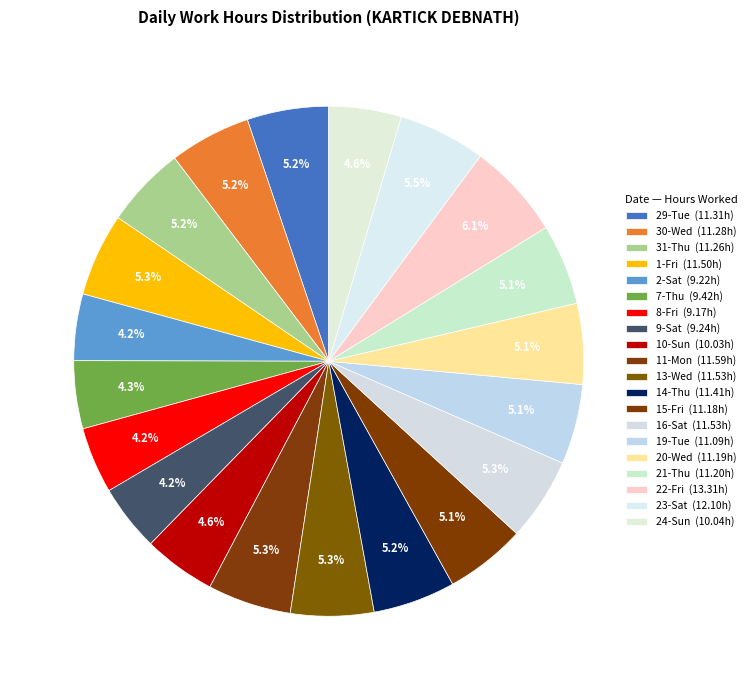

How many slices are in this pie chart?

20